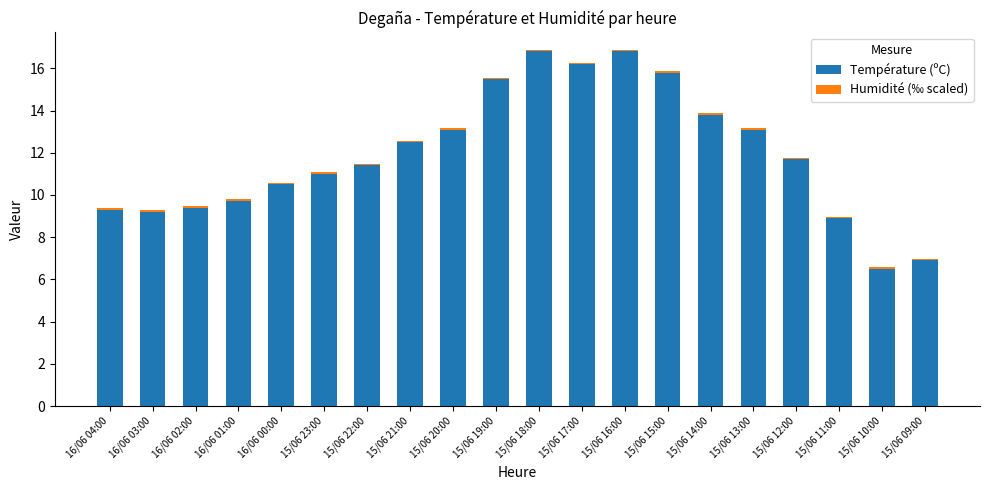

The Température (ºC) series shows 5.2 at 15/06 19:00. True or false?

False